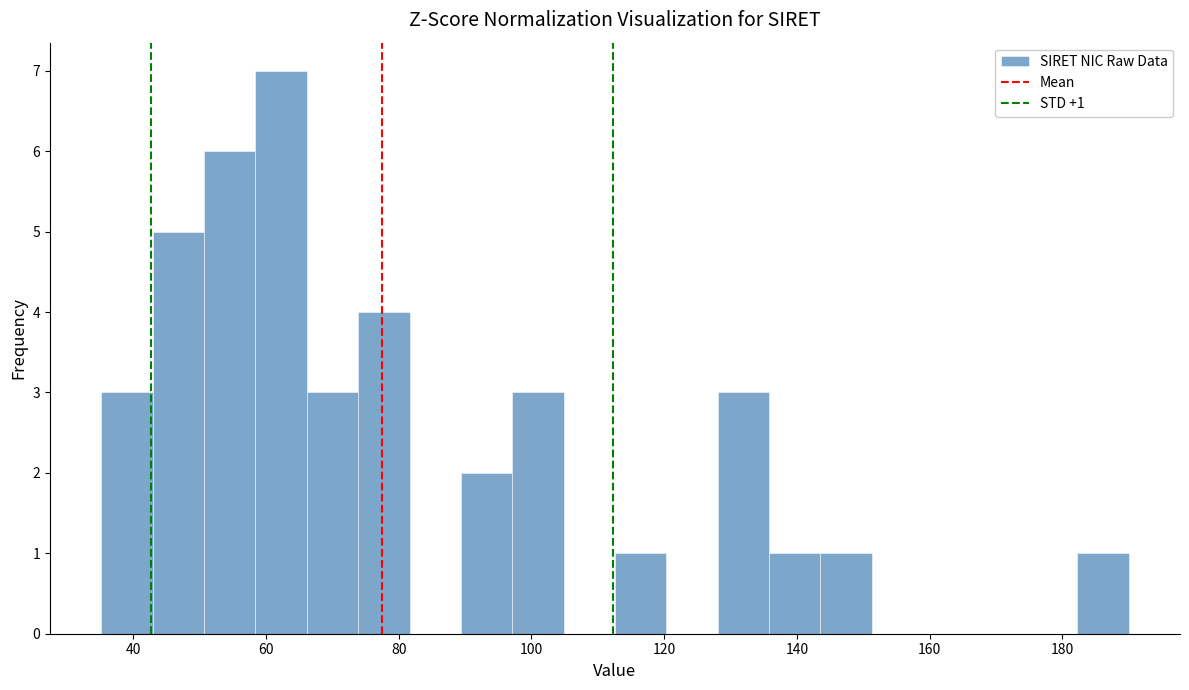

Read against the x-axis, roughly where is the centre of the tallest bar?

62